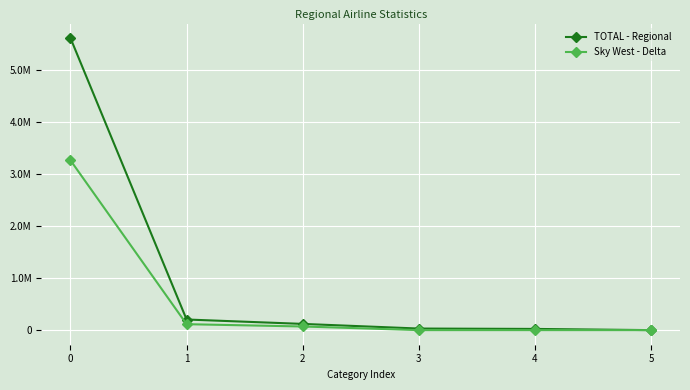

Reading right to left, transcribe all the data shown in this chart.

TOTAL - Regional: 5=0	4=23109	3=30212	2=119594	1=204060	0=5609060
Sky West - Delta: 5=0	4=0	3=0	2=69891	1=114123	0=3261494